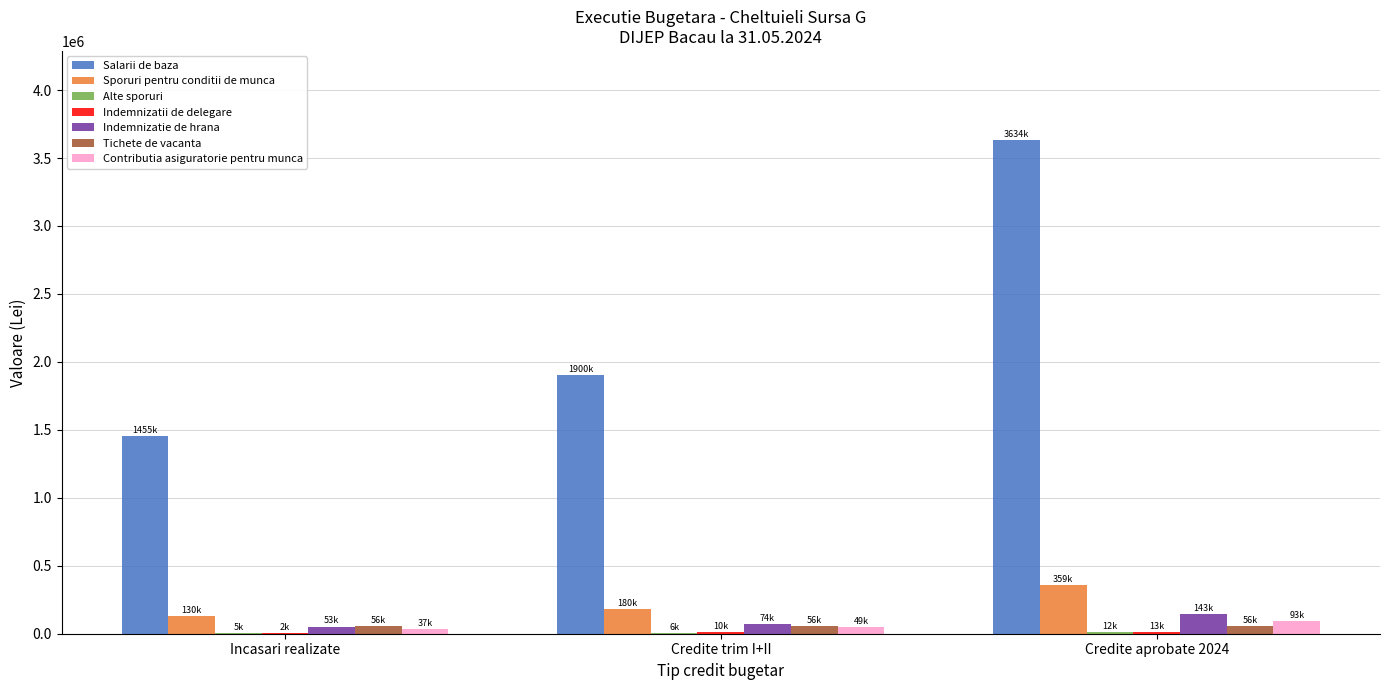

What is the greatest value displayed?

3634000